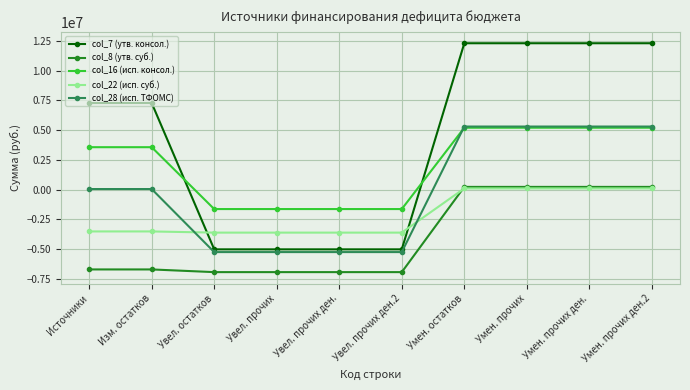

At which label does col_7 (утв. консол.) first exceed 7282781?

Источники